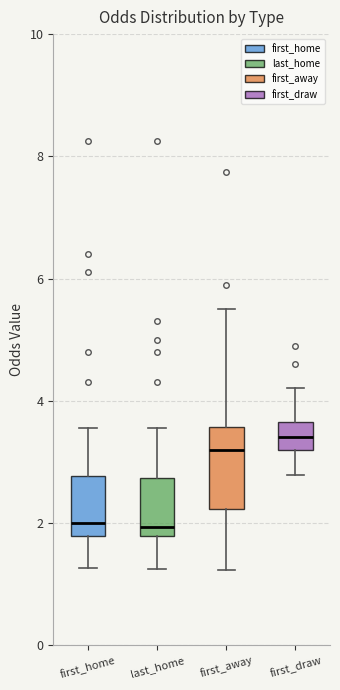

Where does the upper whisker of the box for first_away end on the y-axis? The values are not printed on the chart, so give them approximately, as read against the axis.

5.6